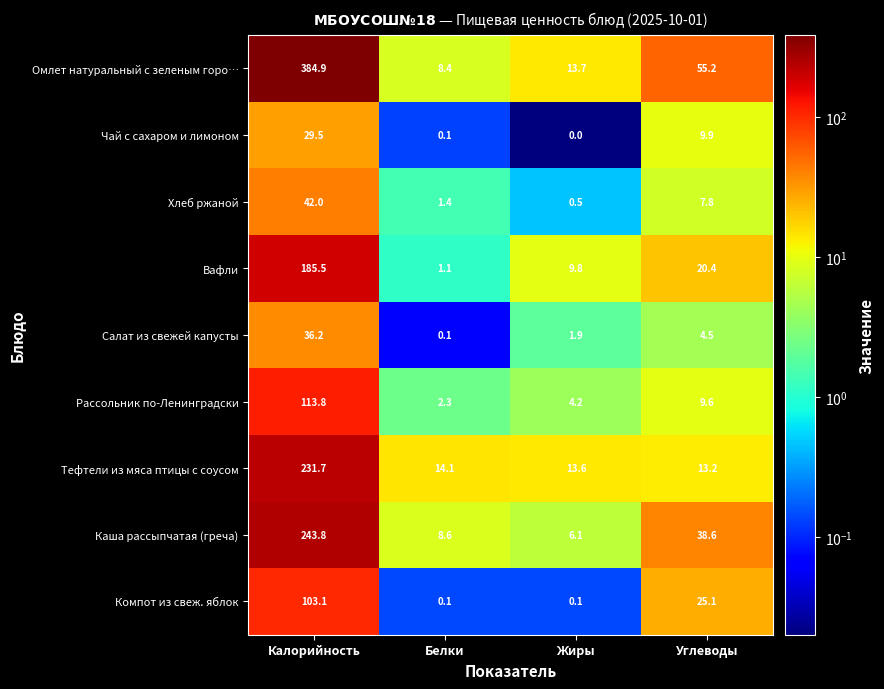

What is the approximate value of Омлет натуральный с зеленым горо… at Белки?

8.4